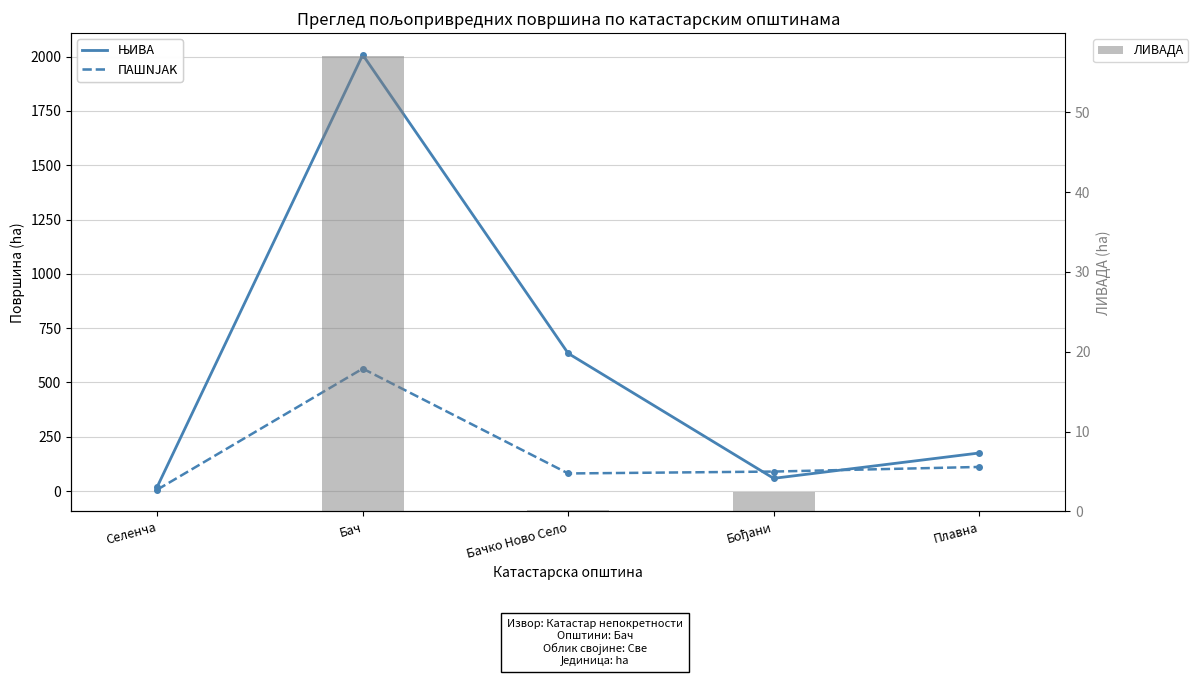

Reading left to right, what are all the values shown in this chart?

ЊИВА: 20.0	2008.3	633.6	58.1	174.7
ПАШЊАК: 6.2	563.4	80.6	89.3	110.6
ЛИВАДА: 0.0	57.1	0.1	2.5	0.0